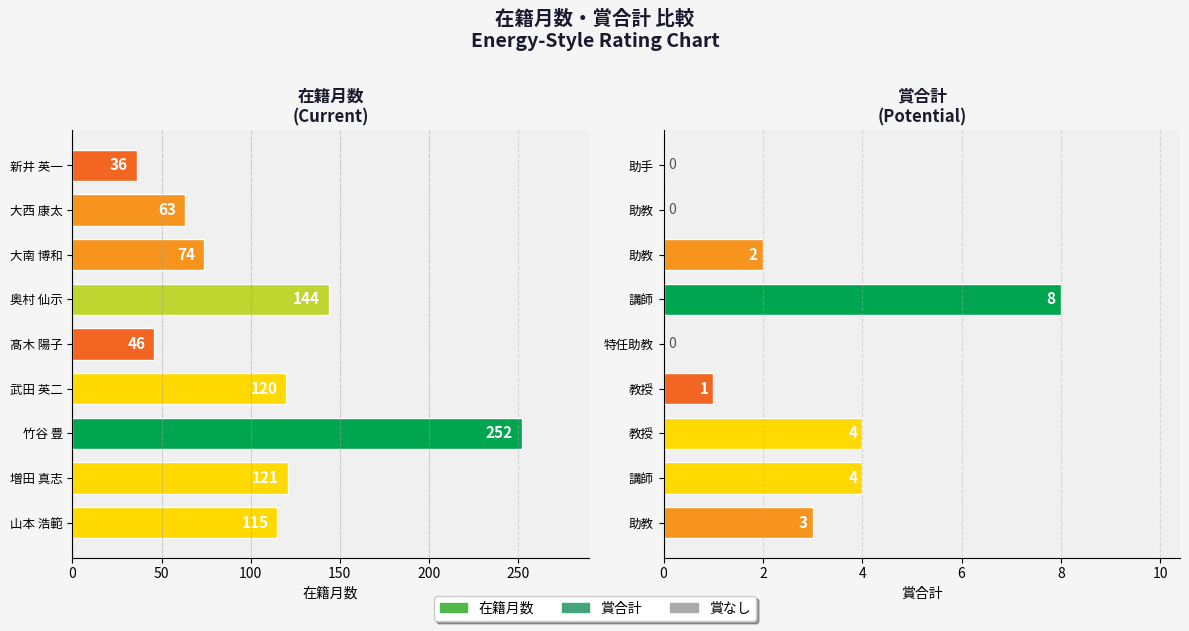

Reading left to right, extract all data points from this chart.

在籍月数: 36	63	74	144	46	120	252	121	115
賞合計: 0	0	2	8	0	1	4	4	3